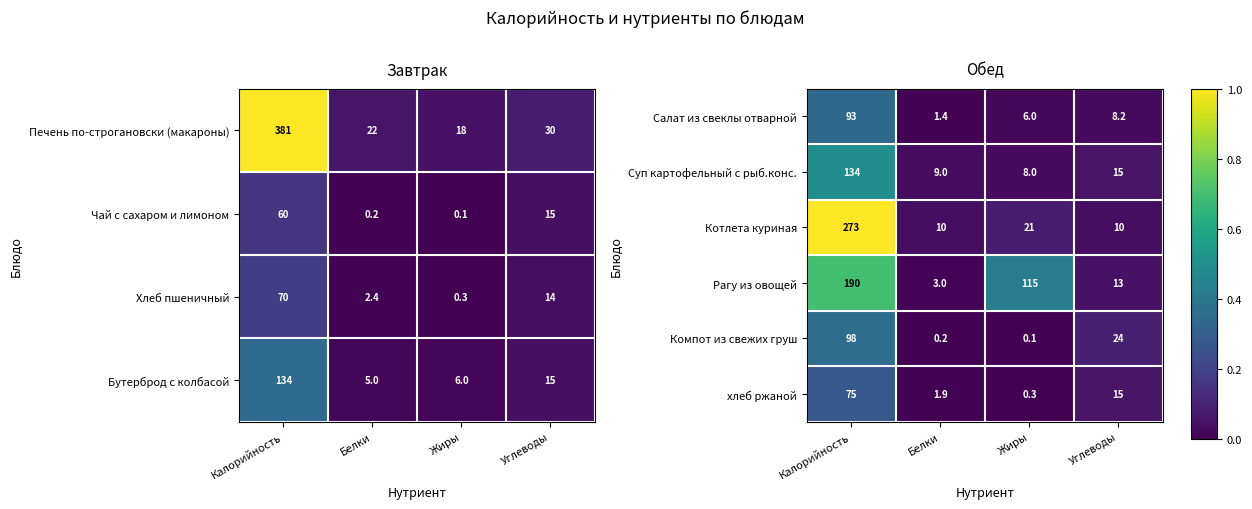

Is the value of Суп картофельный с рыб.конс. at Калорийность greater than the value of Салат из свеклы отварной at Калорийность?

Yes